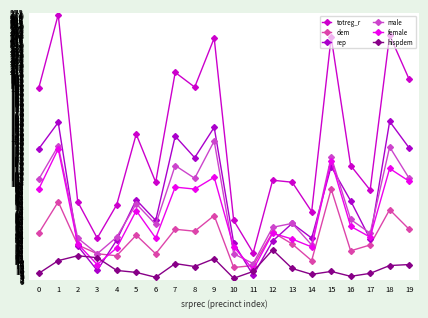

The dem series shows 90 at 9. True or false?

False